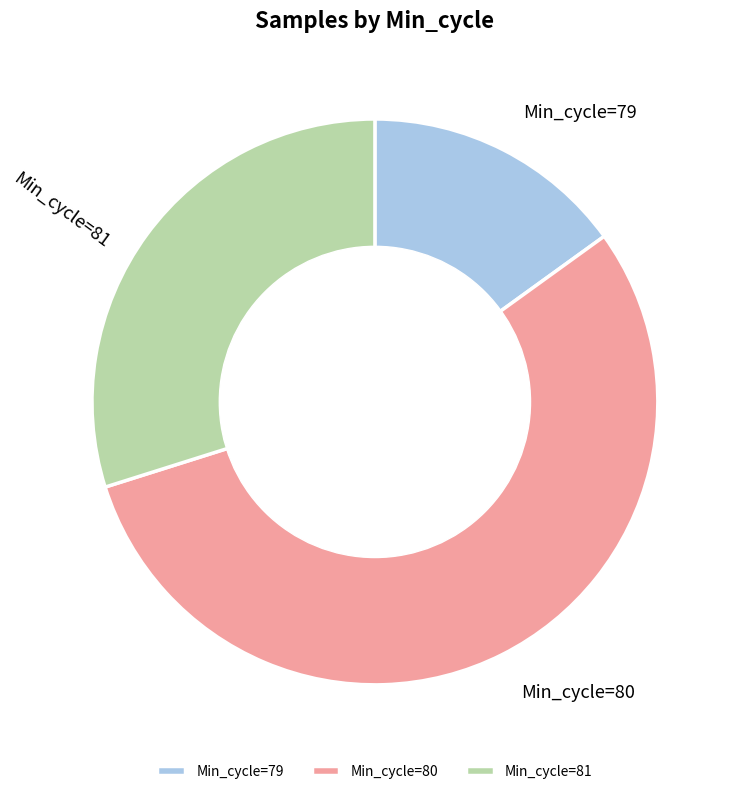

Is it true that Min_cycle=81 is 44% of the pie?

False